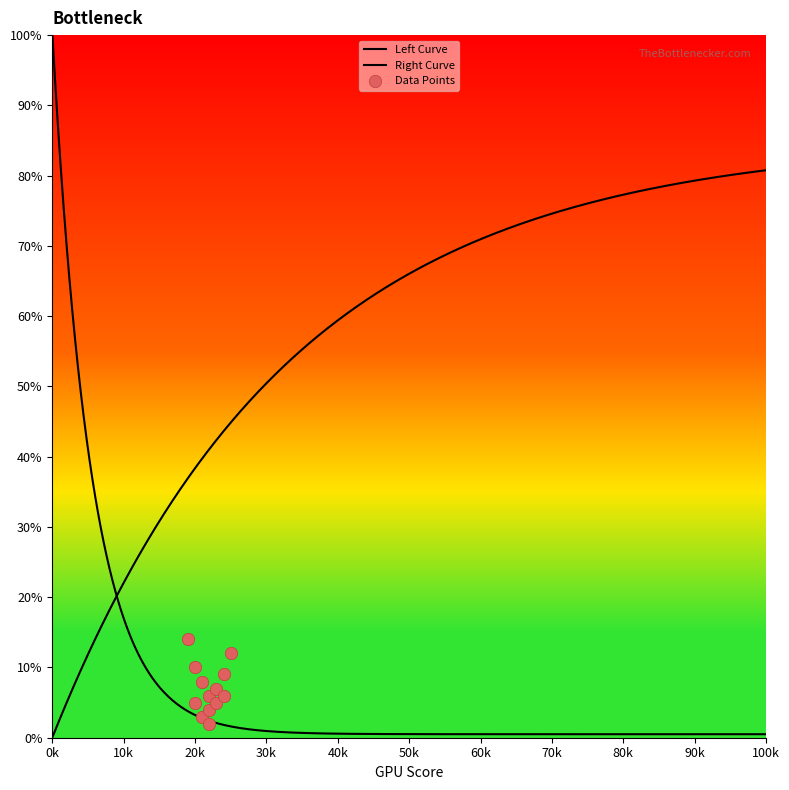

Which series has the largest Y range (max minus min)?

Left Curve